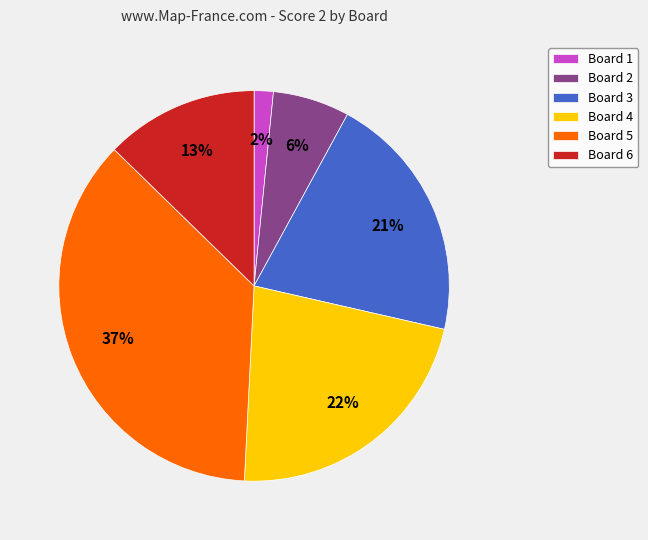

Which has a higher value, Board 6 or Board 4?

Board 4